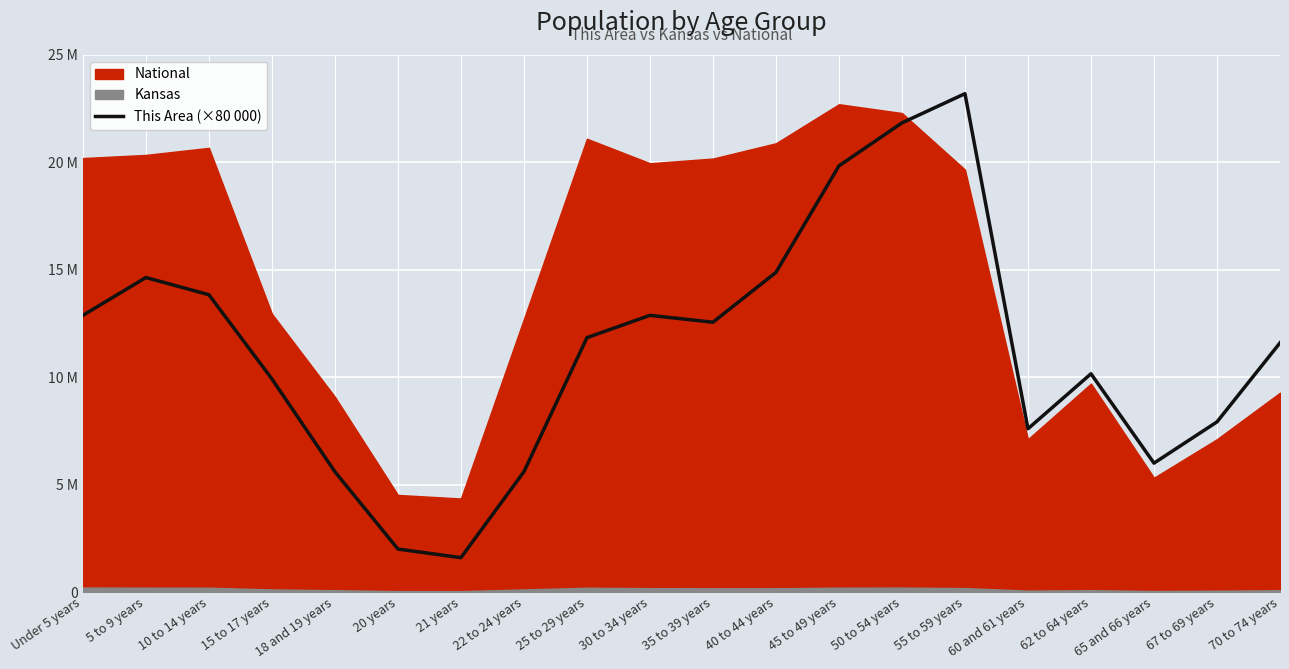

What is the sum of all values?

226400000